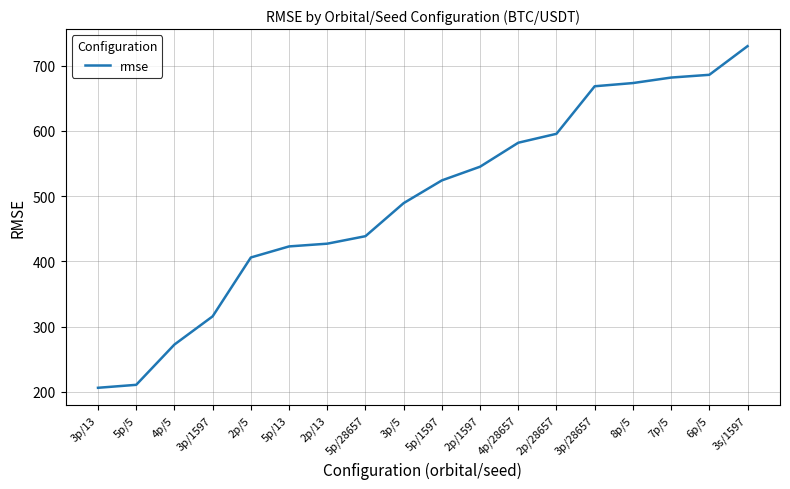

What is the difference between the second highest and minimum values?

480.1